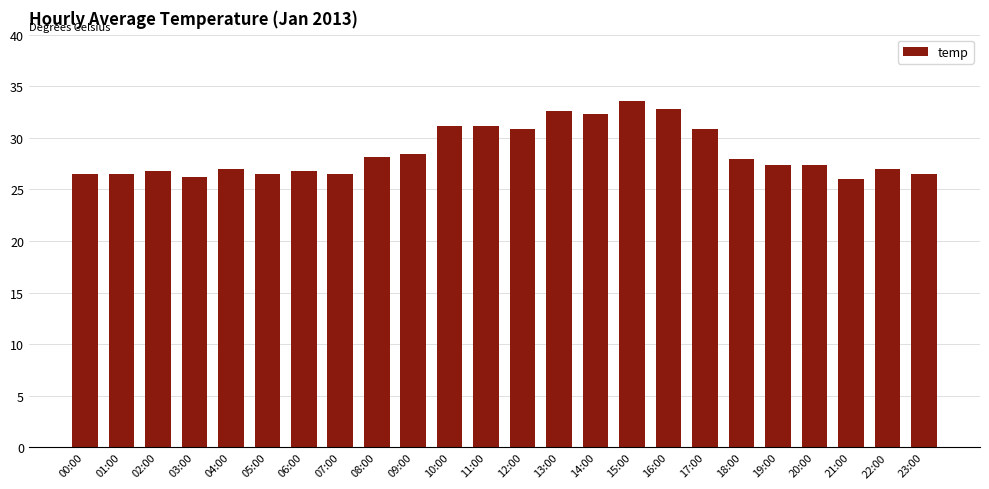

Is it true that the value at 01:00 is 26.5?

True